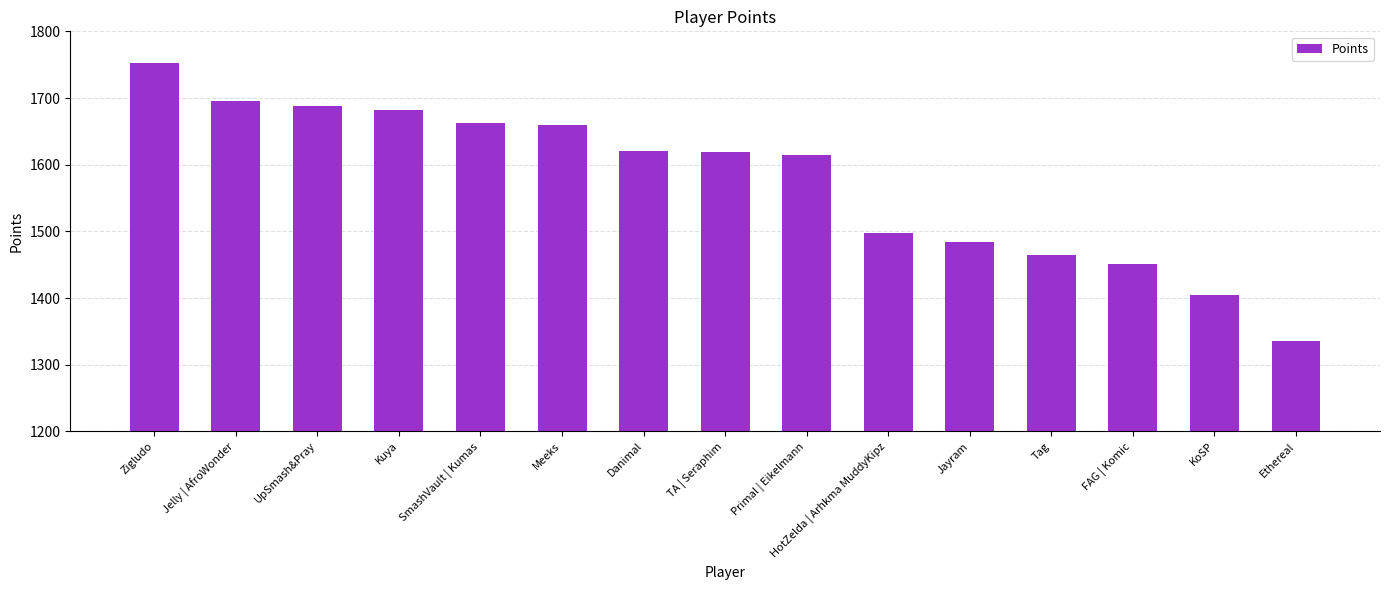

What is the difference between the values at Zigludo and Jelly | AfroWonder?

57